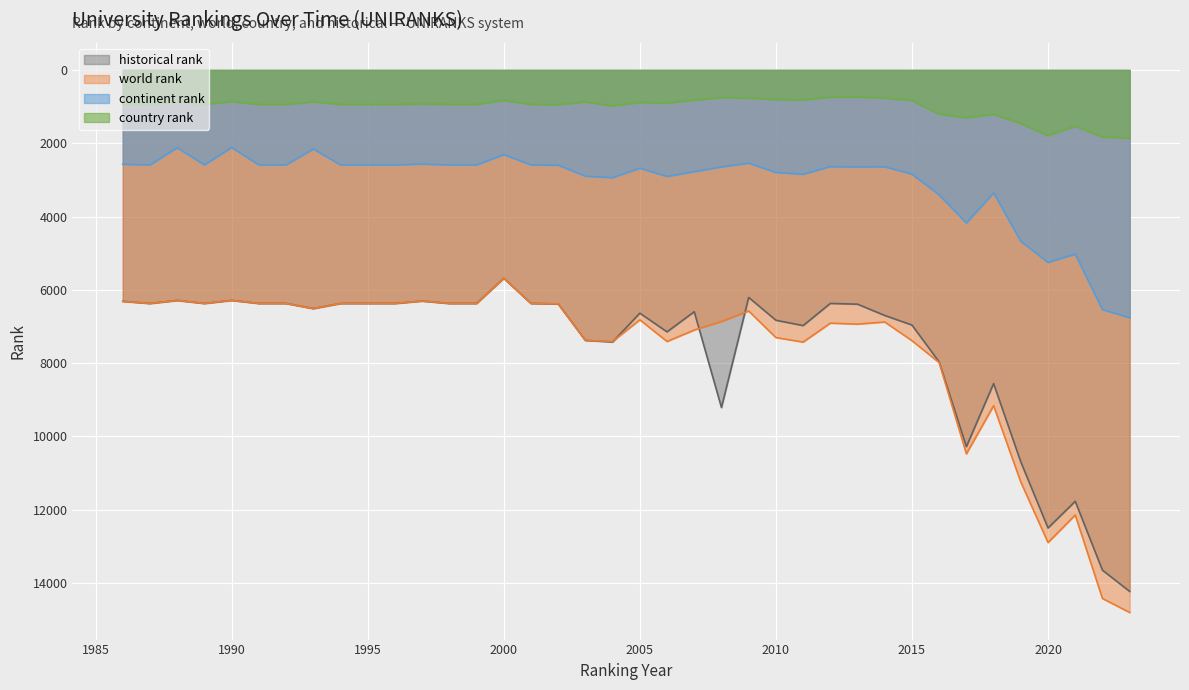

What is the difference between the world rank values at 1992 and 2009?

206